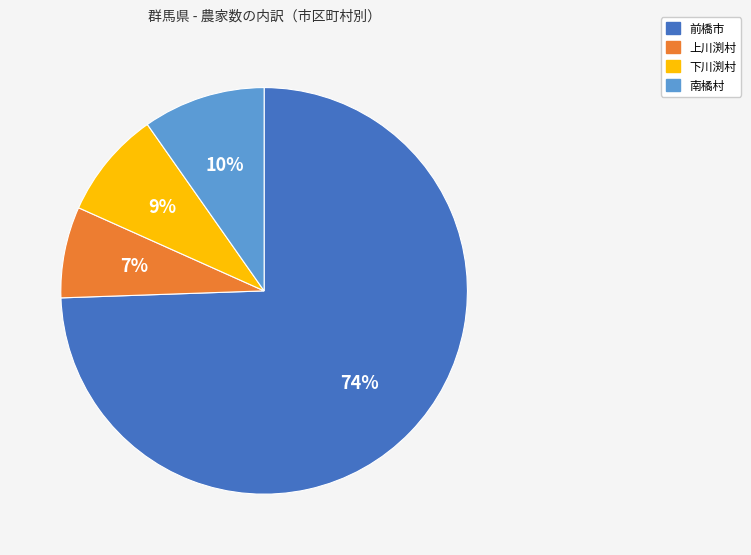

To the nearest percent, what is the difference between the 前橋市 and 上川渕村 slice percentages?

67%